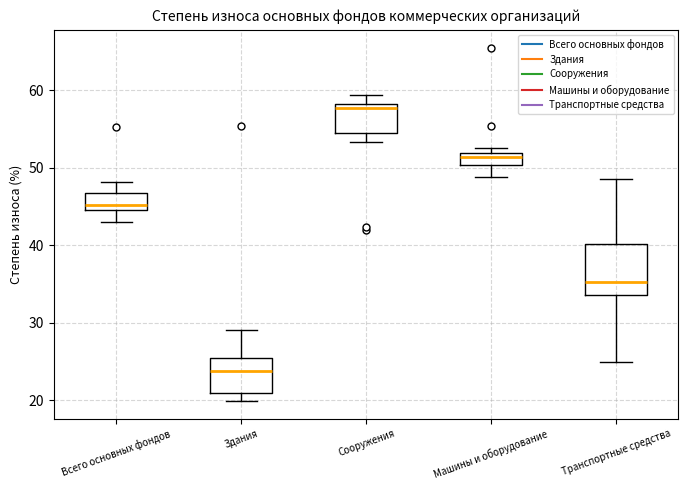

Reading left to right, transcribe this box plot: for each box, give where its median line is, the range the box spans, and where its two whiskers end, as read against the y-axis. The values are not printed on the chart, so give them approximately, as read against the axis.

Всего основных фондов: median 45 (just above the box's lower edge), box 45 to 47, whiskers 43 to 48
Здания: median 24, box 21 to 25, whiskers 20 to 29
Сооружения: median 58 (just below the box's upper edge), box 55 to 58, whiskers 53 to 59
Машины и оборудование: median 51, box 50 to 52, whiskers 49 to 53
Транспортные средства: median 35, box 34 to 40, whiskers 25 to 49